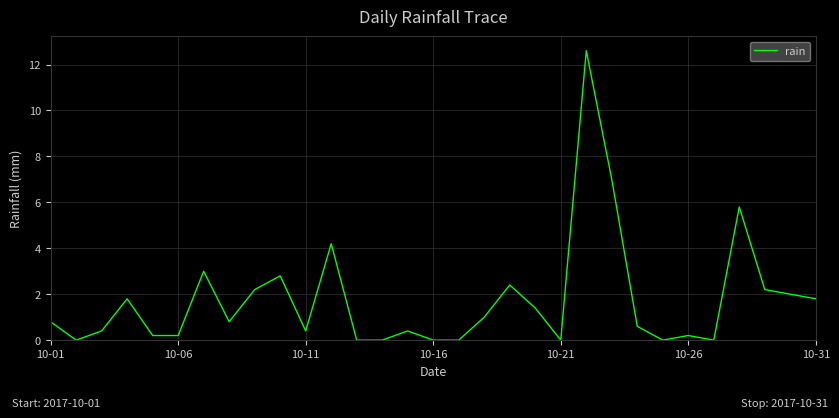

What is the maximum value shown in the chart?

12.6